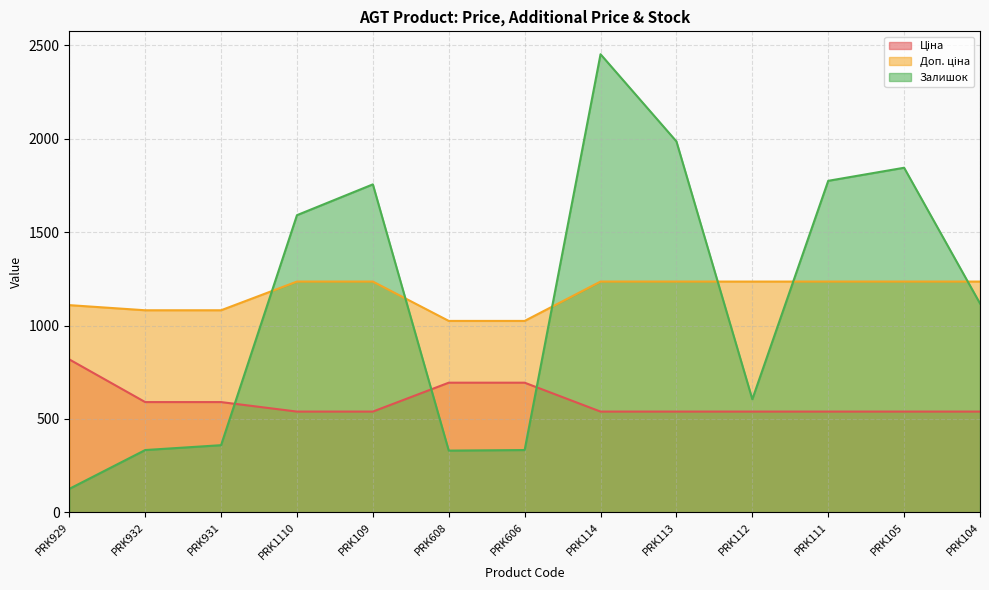

Rank the series by their maximum value, from highest to lowest.

Залишок, Доп. ціна, Ціна